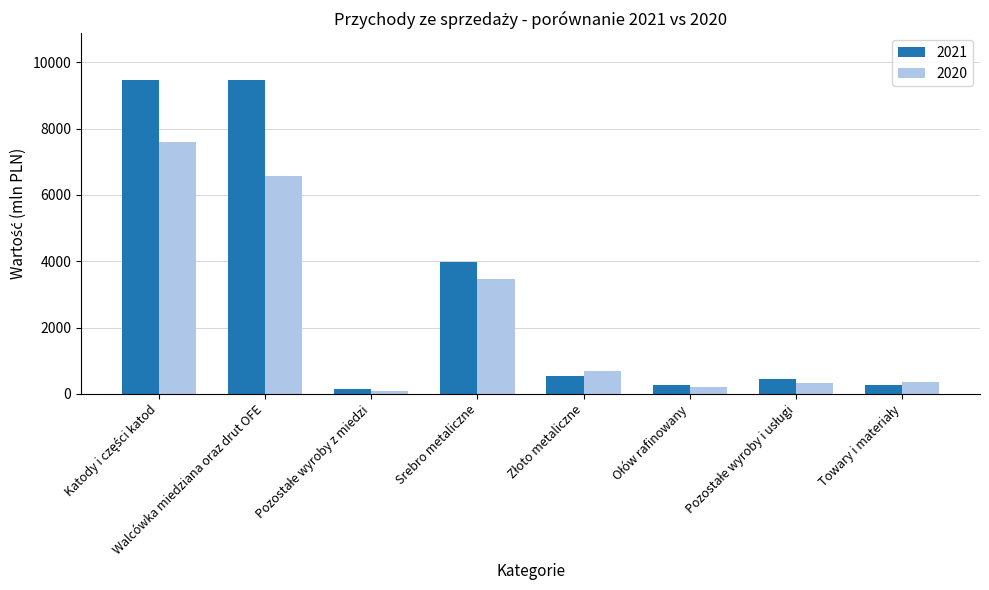

What is the total value across all series at Srebro metaliczne?

7443